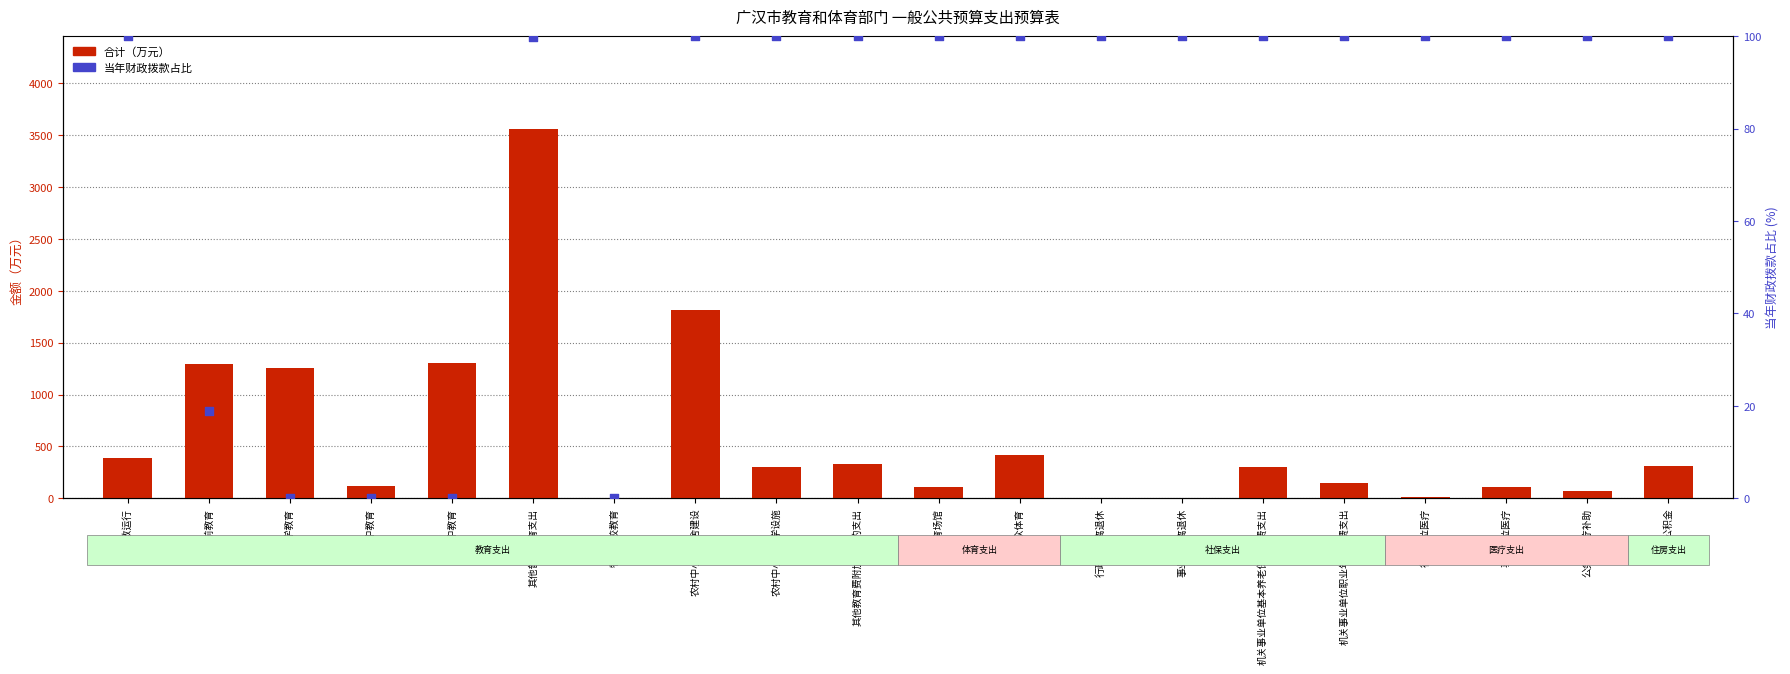

Which series contains the lowest Y value?

当年拨款占比(%)